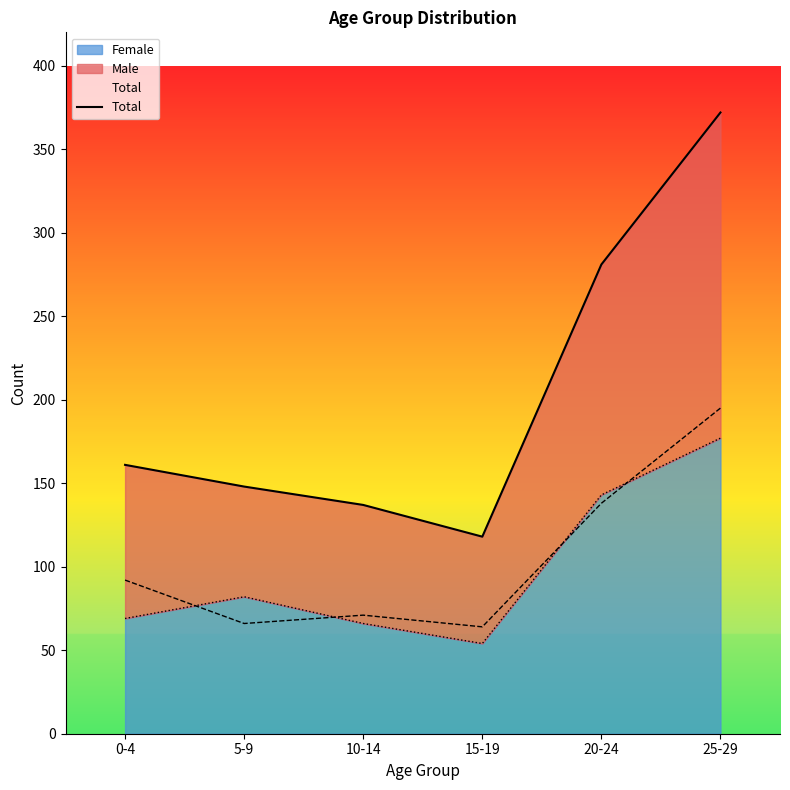

Reading right to left, what are all the values shown in this chart?

372	281	118	137	148	161